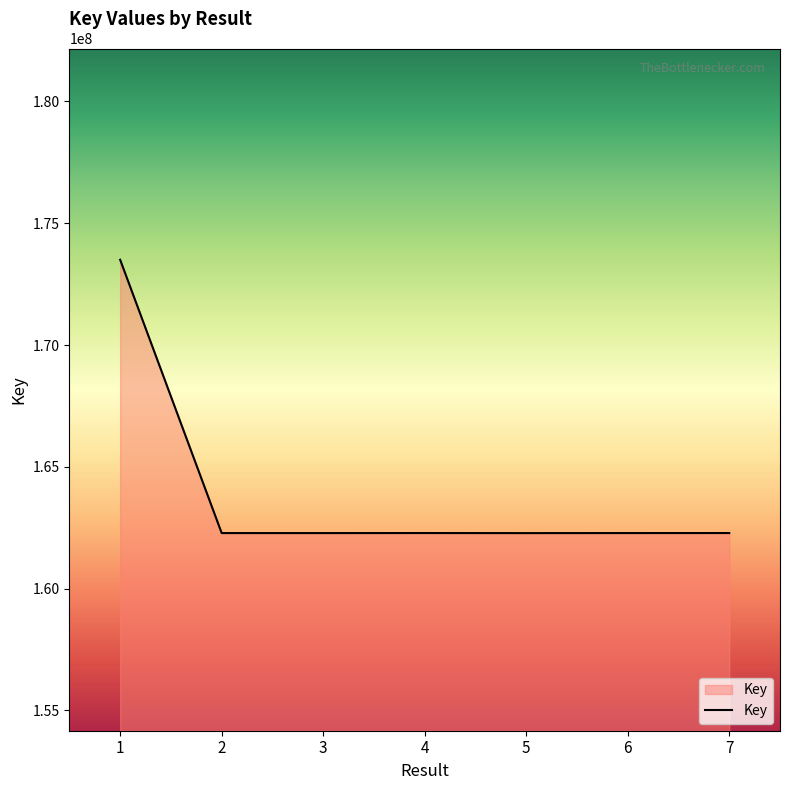

Is it true that the value at 7 is 162279867?

True